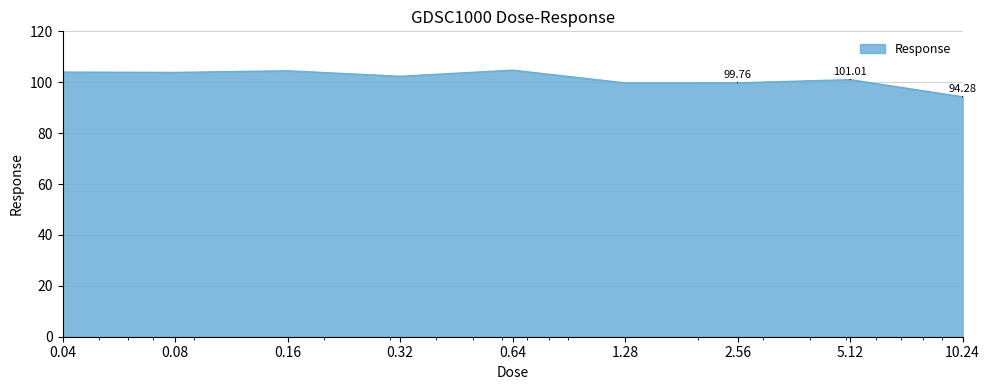

Does the chart display data point markers on the line(s)?

No